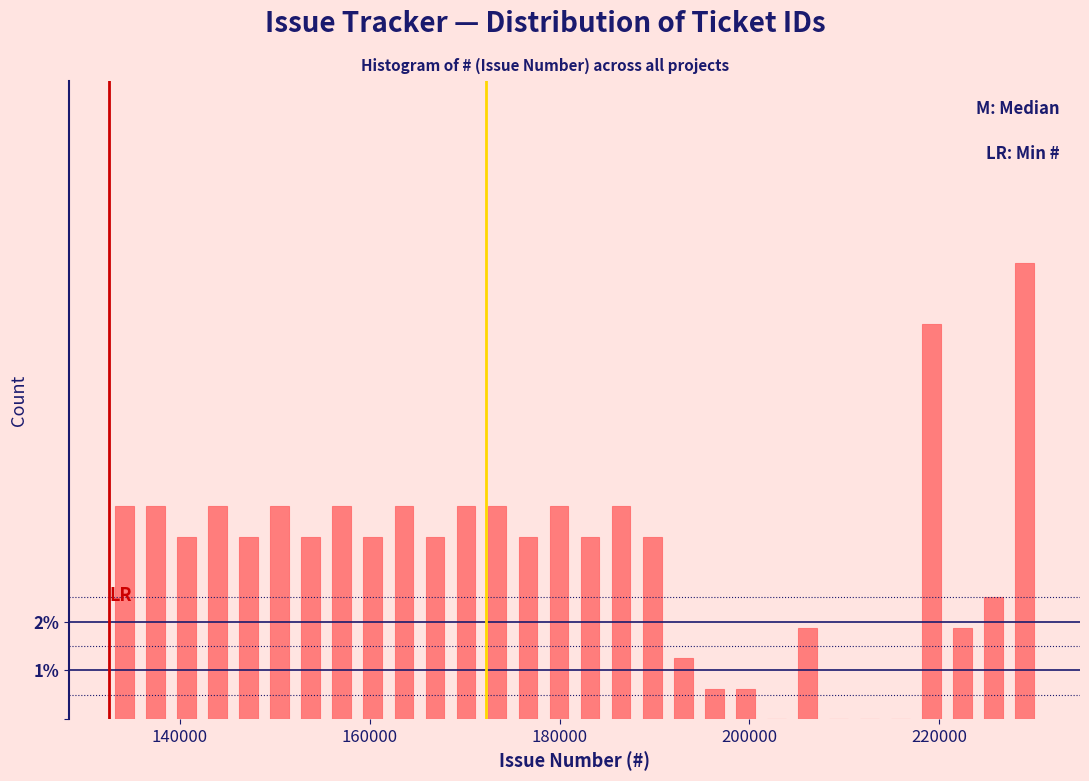

Around what value on the x-axis is the tallest bar? Give the approximate position of its centre, as read against the axis.

230000